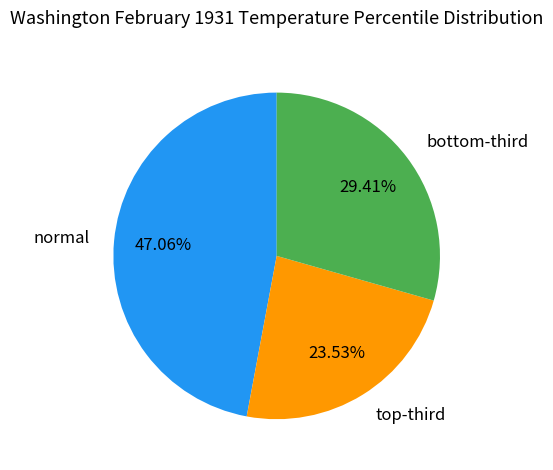

Is there any slice that represents more than half of the pie?

No